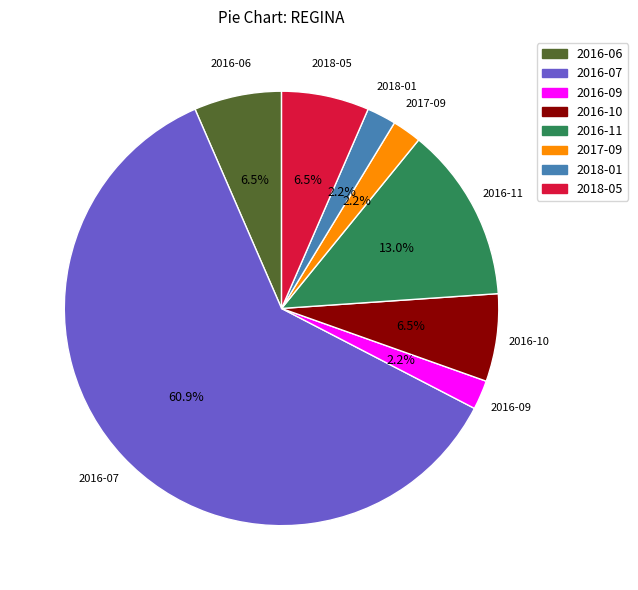

Which category accounts for the majority?

2016-07